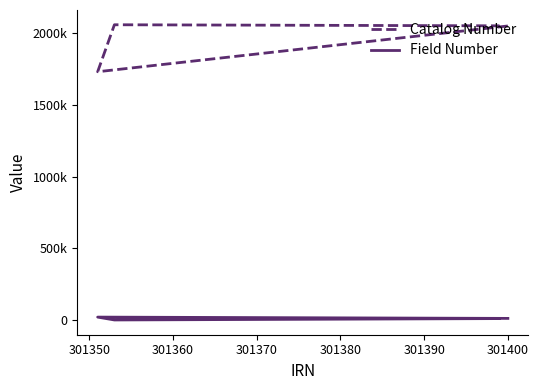

How many data points in Field Number are above 12923?

1